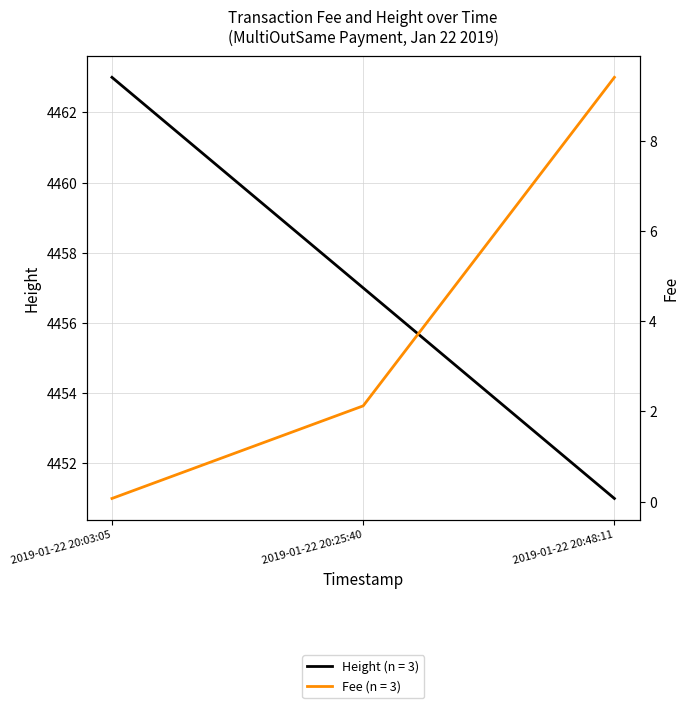

How many data points does each series have?

3